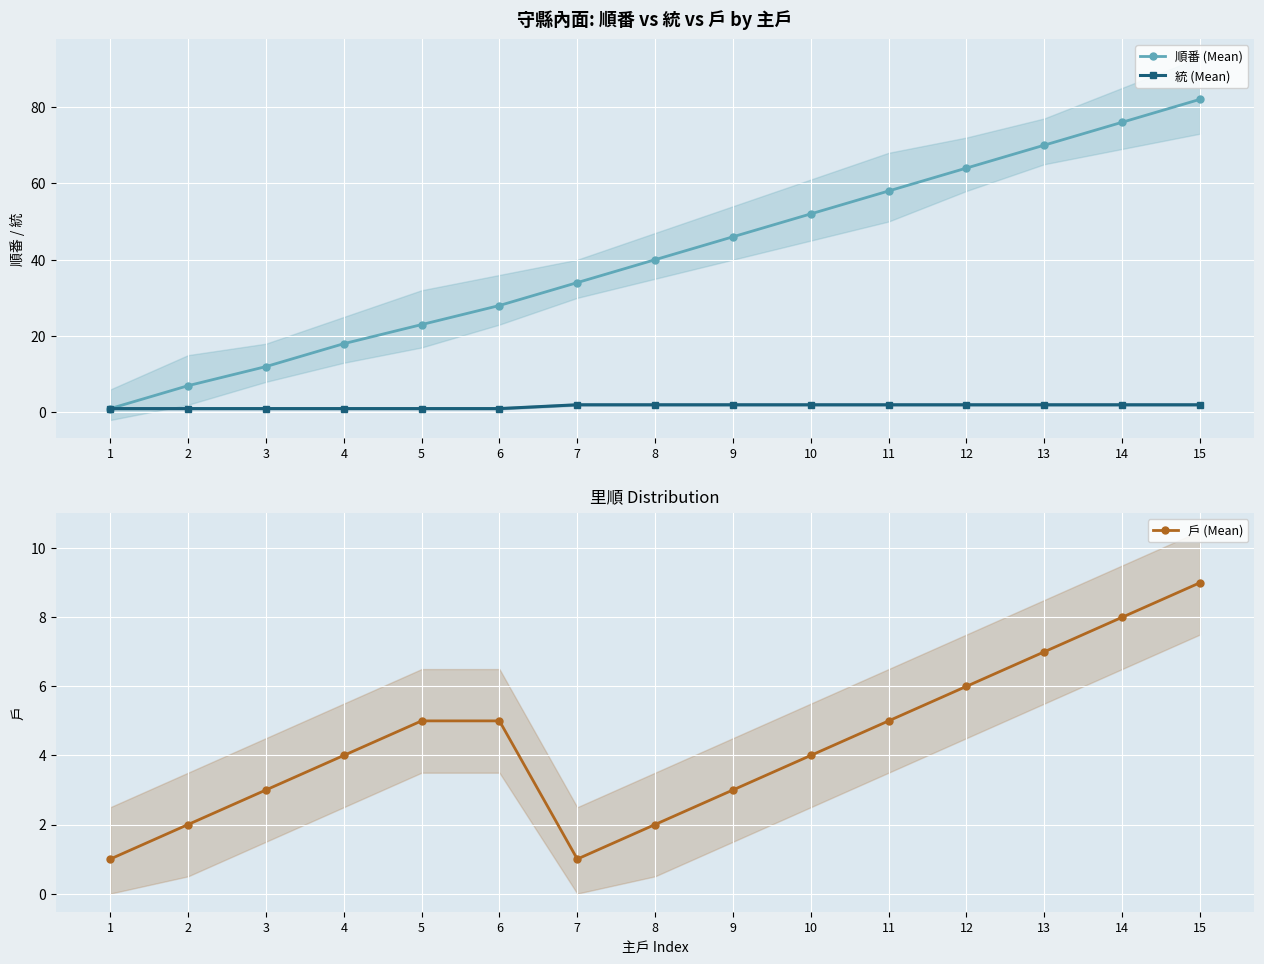

Which category has the highest value in the 順番 (Mean) series?

15